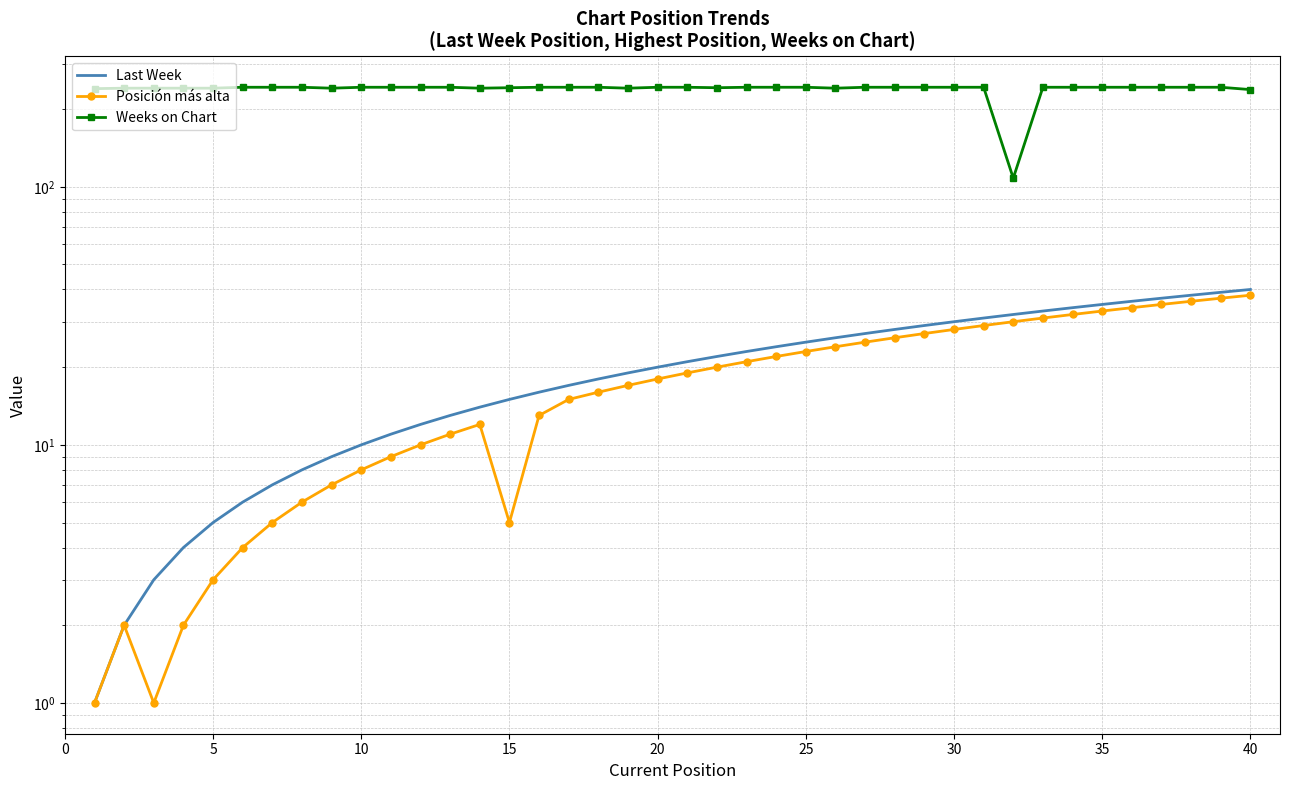

Rank the categories by Posición más alta value from highest to lowest.

39, 38, 37, 36, 35, 34, 33, 32, 31, 30, 29, 28, 27, 26, 25, 24, 23, 22, 21, 20, 19, 18, 17, 16, 15, 13, 12, 11, 10, 45, 40, 35, 30, 14, 25, 20, 5, 15, 0, 10